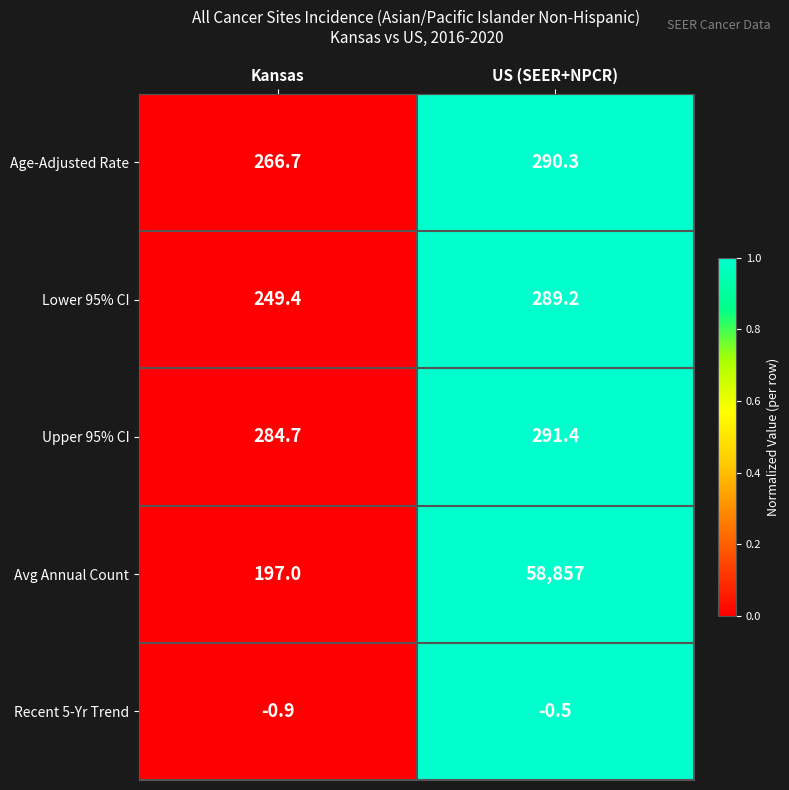

What is the difference between the maximum and minimum values in the Avg Annual Count series?

58660.0